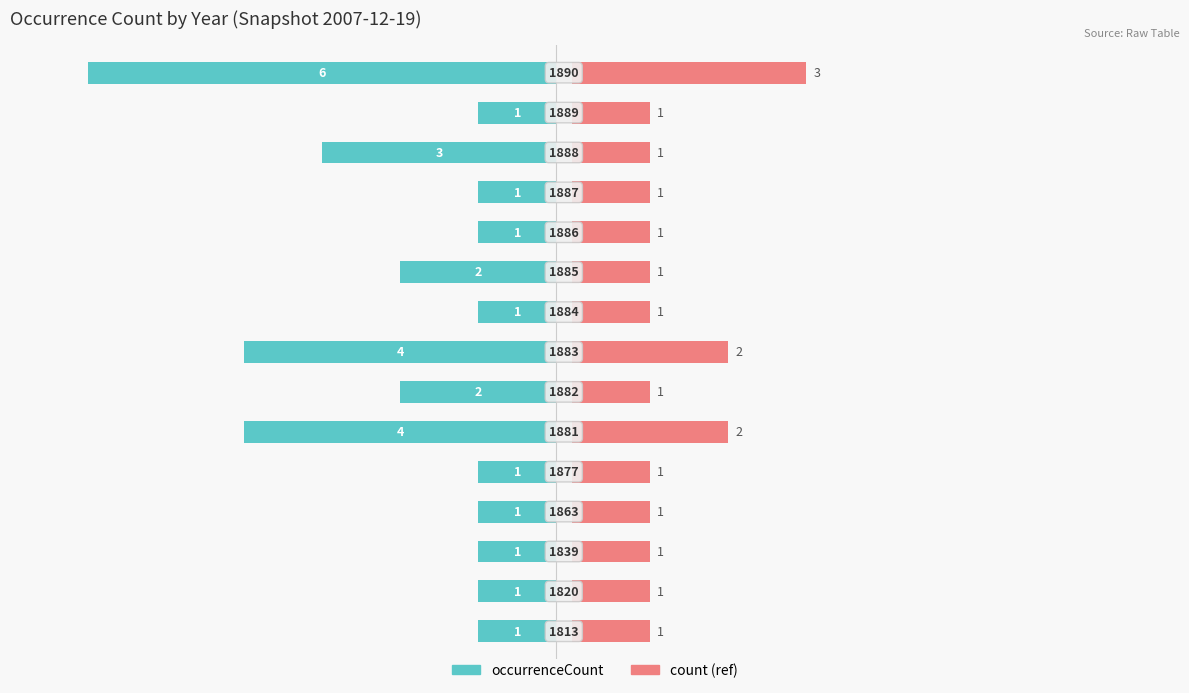

The value of occurrenceCount at 10 is 0. True or false?

False